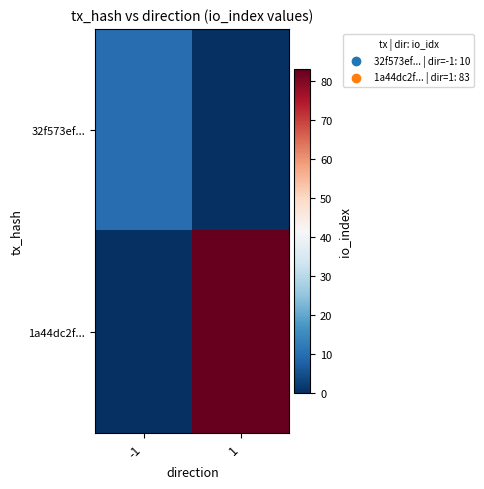

Which category has the highest value across all series?

1